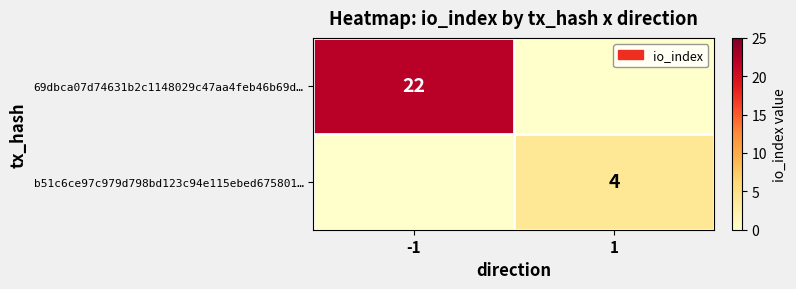

Is it true that b51c6ce97c979d798bd123c94e115ebed675801… equals 4 at 1?

True